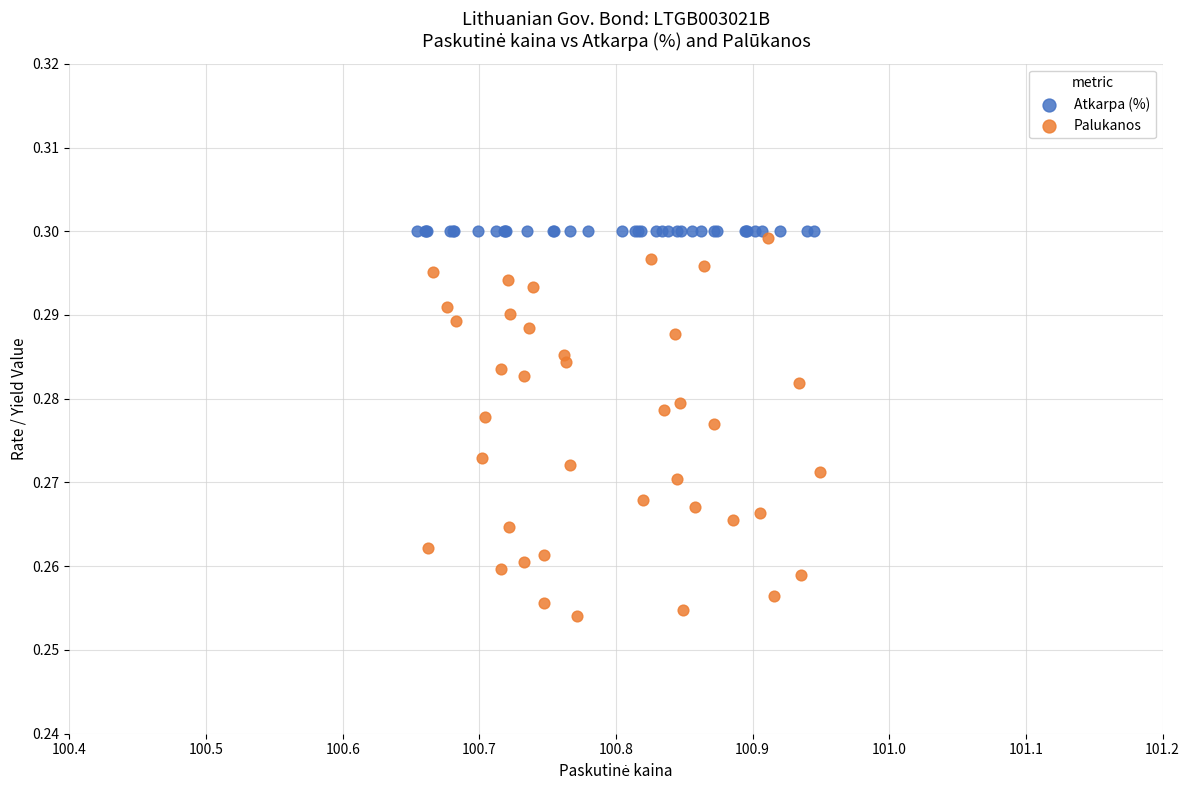

Which series reaches the minimum Y coordinate?

Palukanos